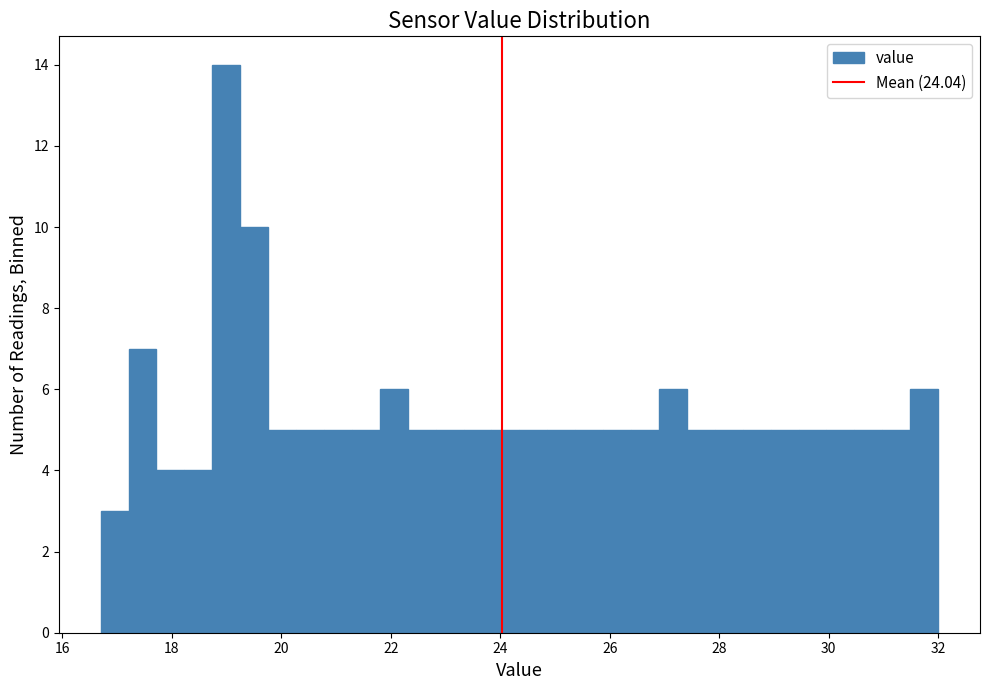

Around what value on the x-axis is the tallest bar? Give the approximate position of its centre, as read against the axis.

19.0